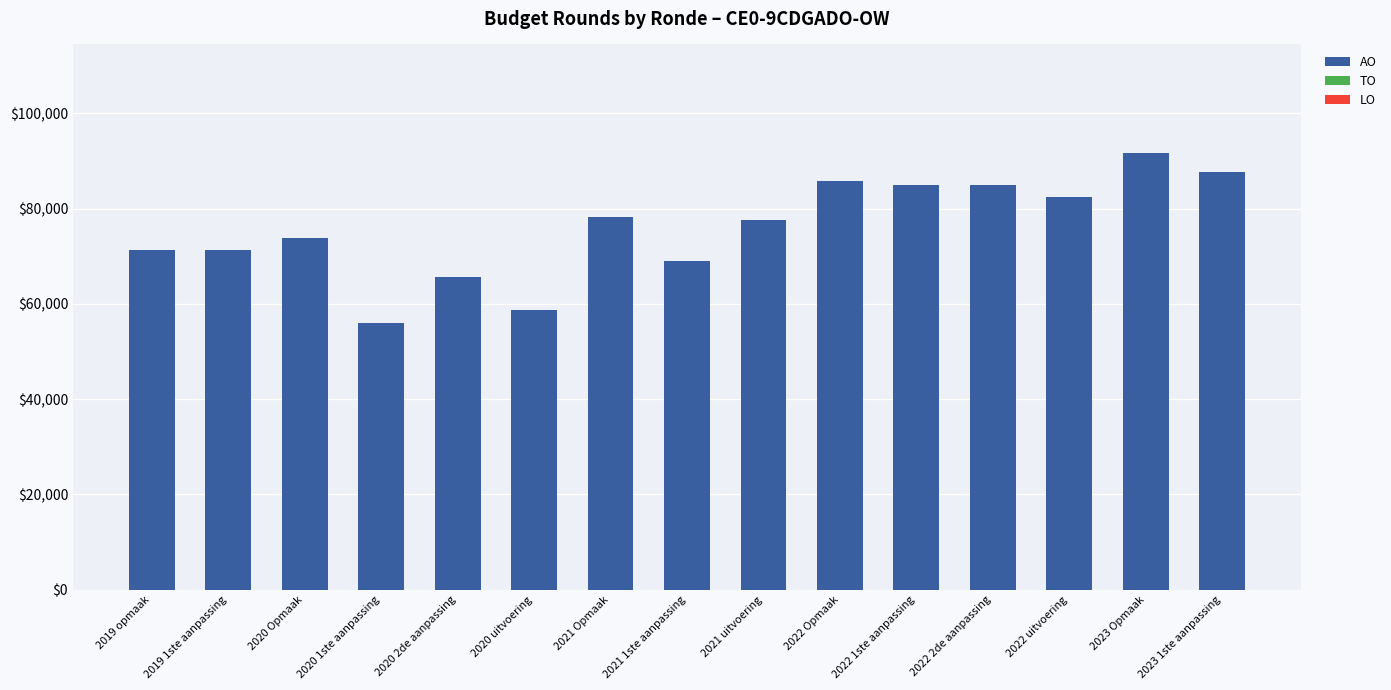

Between 2021 uitvoering and 2022 1ste aanpassing, which is larger?

2022 1ste aanpassing